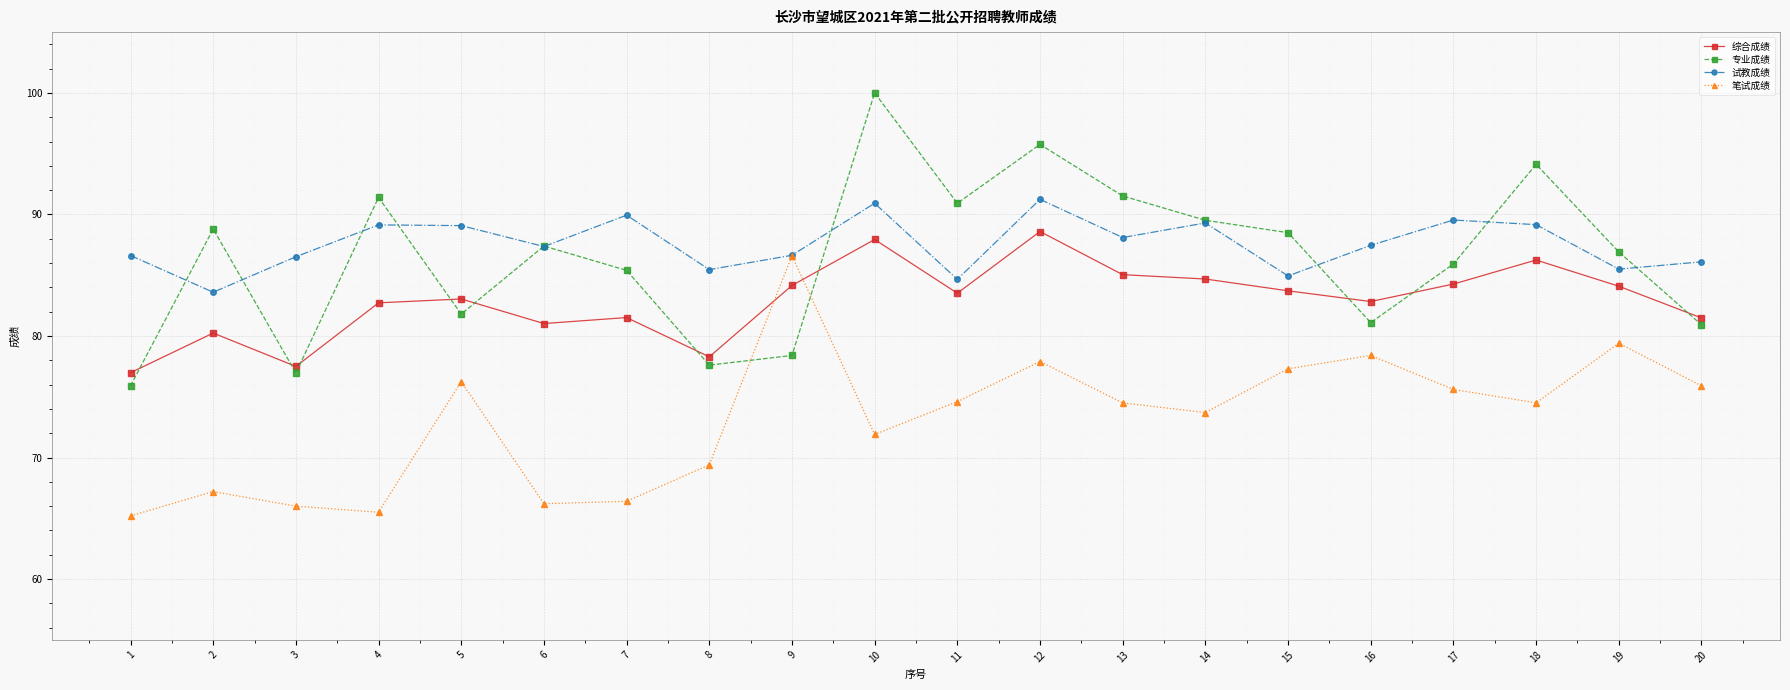

True or false: 笔试成绩 and 综合成绩 cross at least once.

True